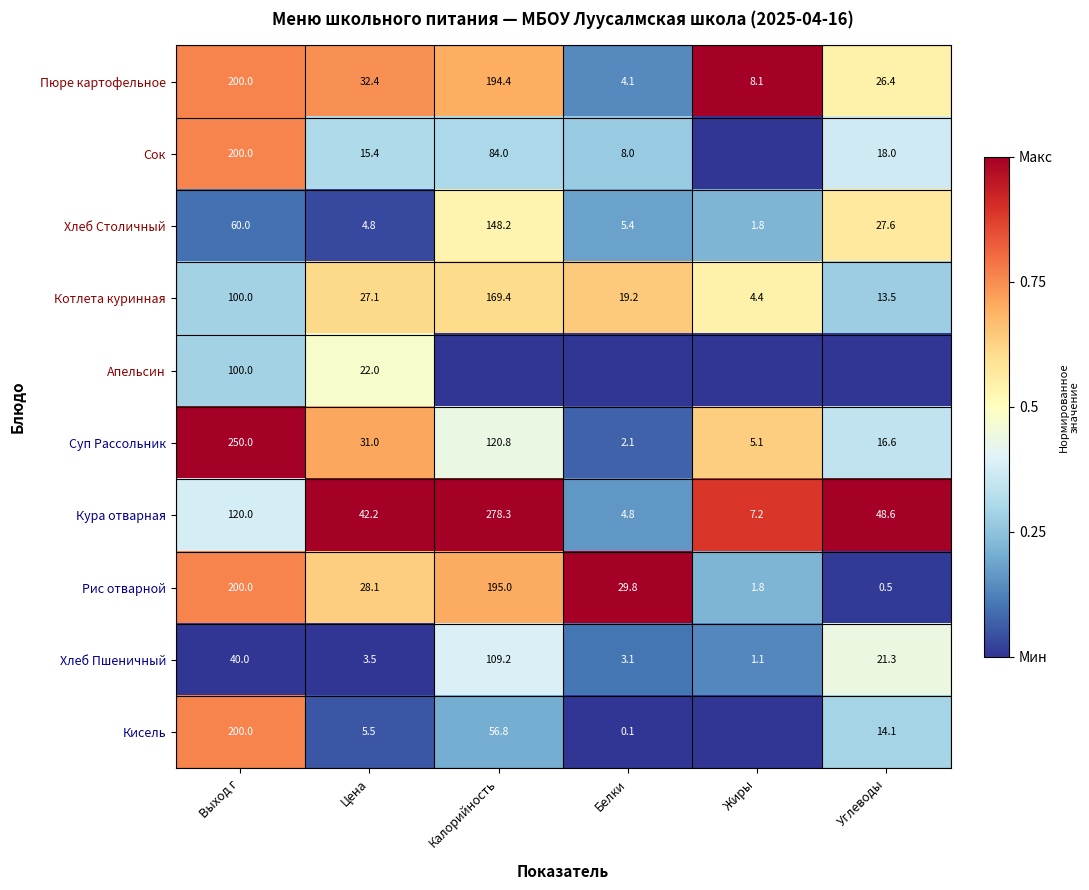

At how many categories does at least one series exceed 0?

6